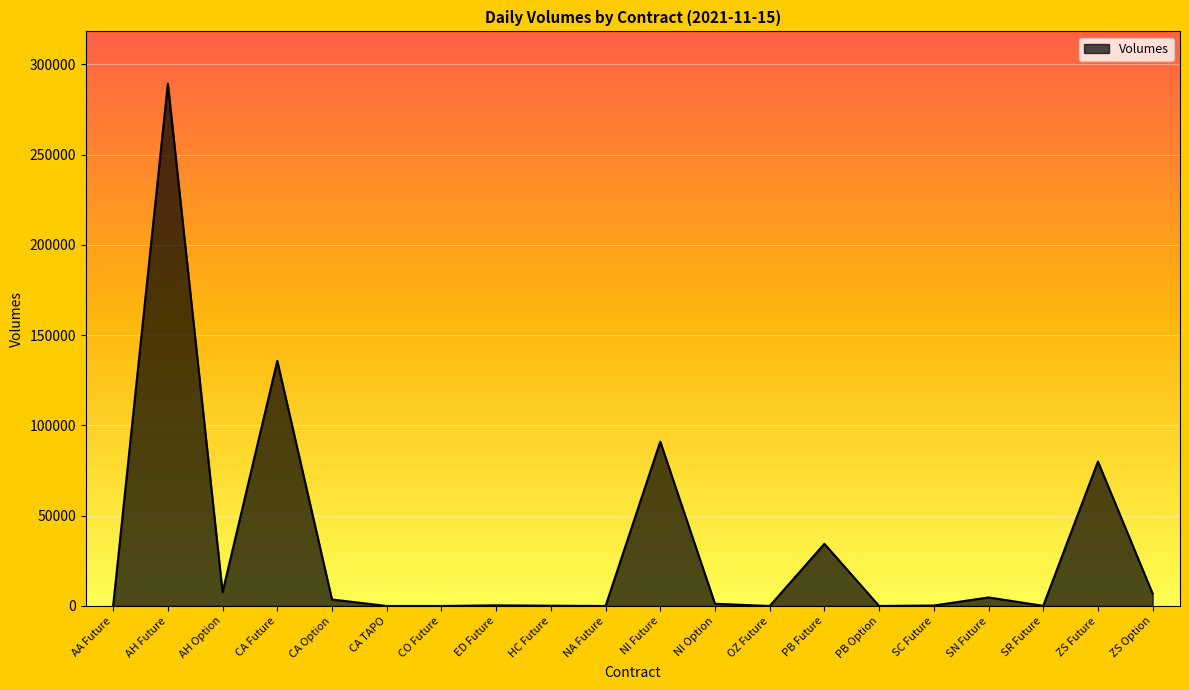

Does the chart have visible grid lines?

Yes